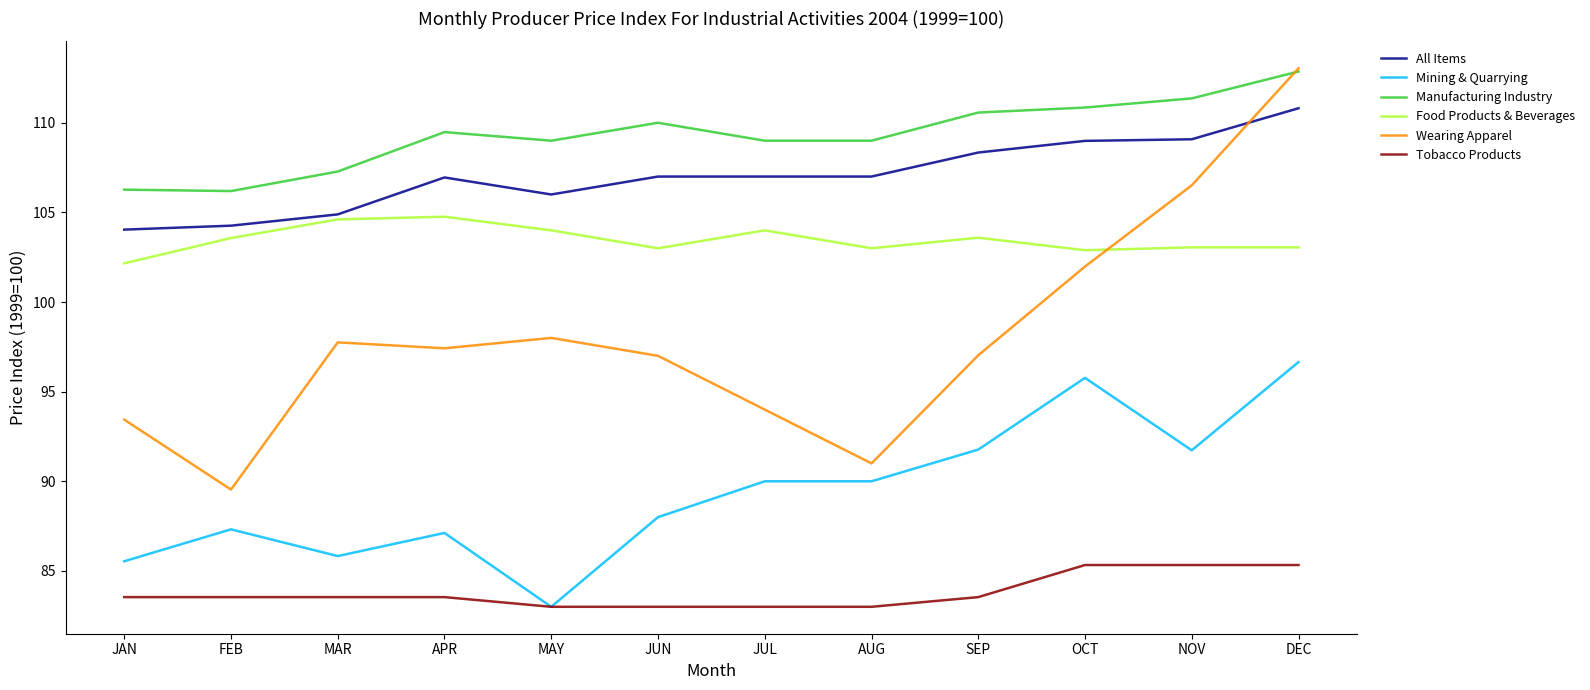

What position from the right is NOV?

2